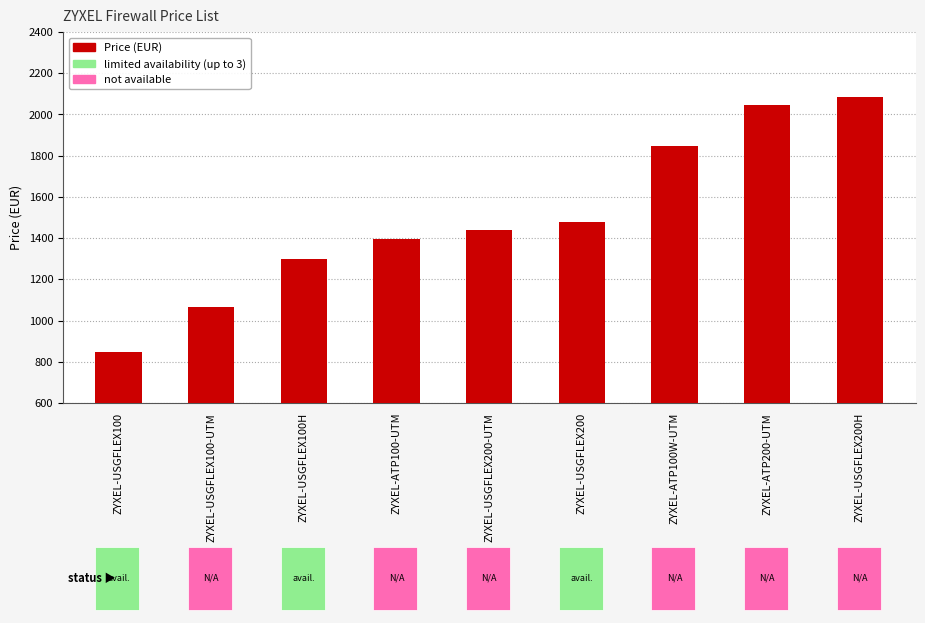

The chart shows a value of 507.0 at ZYXEL-USGFLEX200H. True or false?

False